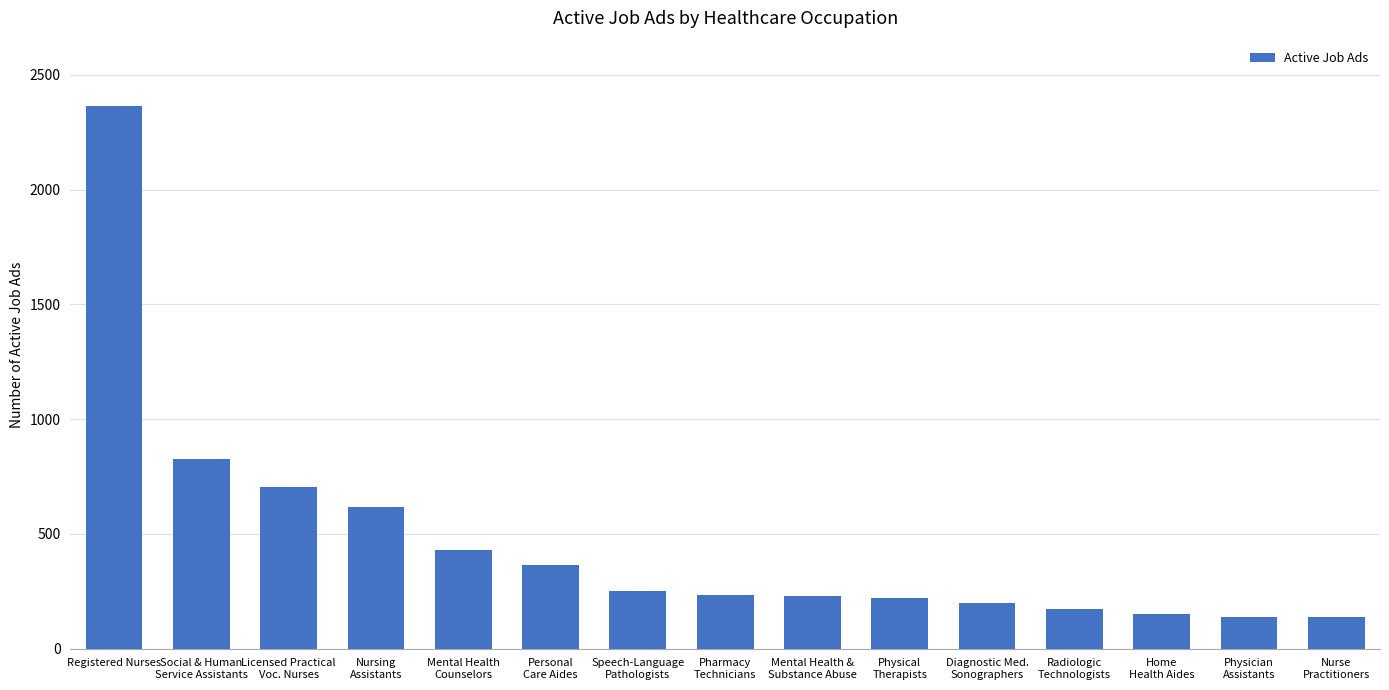

Which has a higher value, Diagnostic Med.
Sonographers or Nurse
Practitioners?

Diagnostic Med.
Sonographers